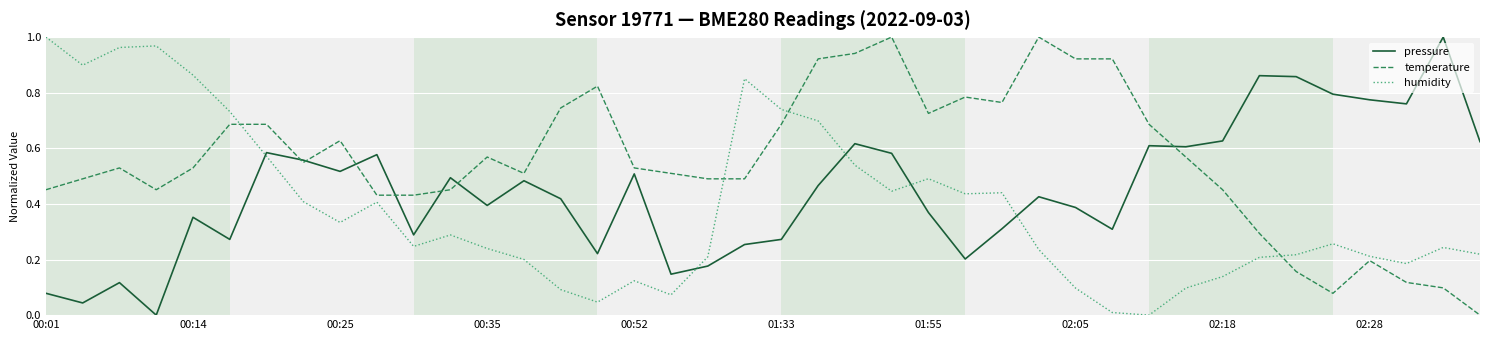

Which series has the largest total across all categories?

temperature